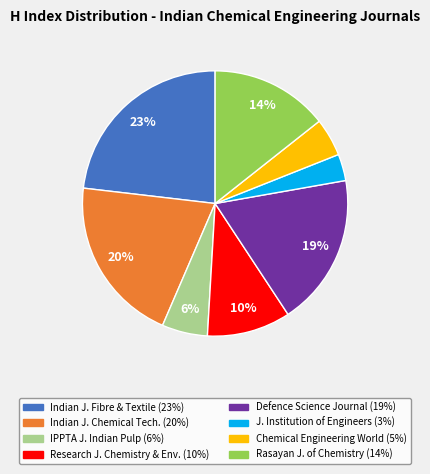

To the nearest percent, what is the difference between the largest and smallest slice percentages?

20%